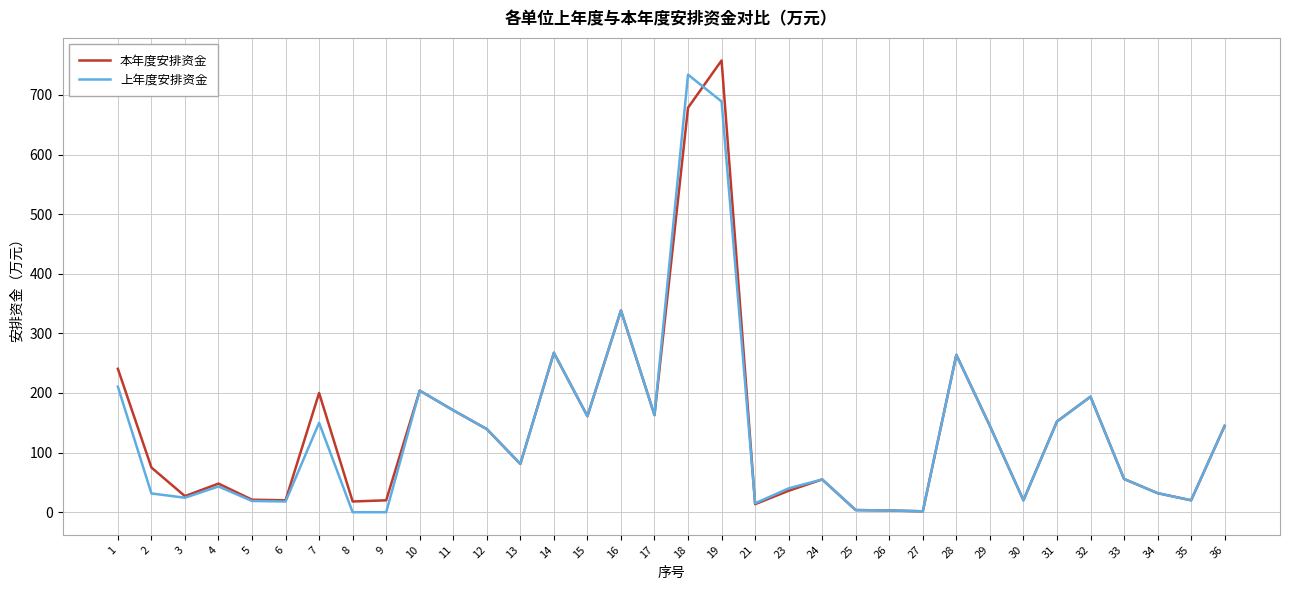

At which label does 上年度安排资金 reach its peak?

18